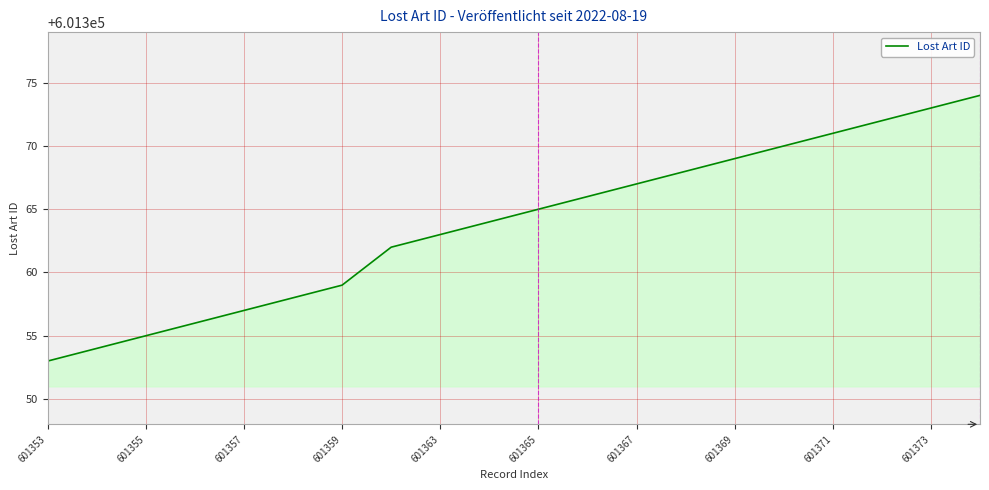

What is the smallest value displayed?

601353